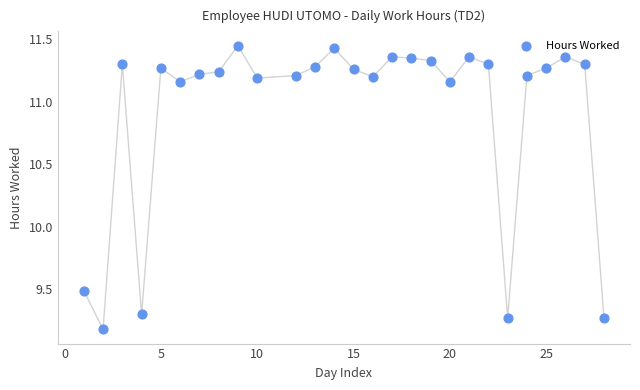

What Y value in the scatter plot is closest to 10?

9.5